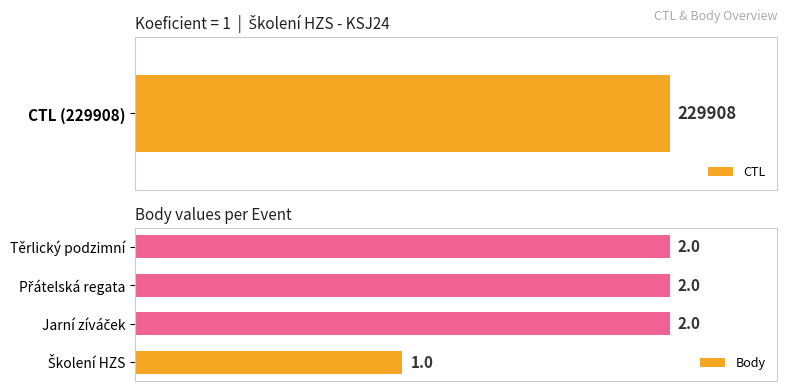

Does the chart contain stacked bars?

No